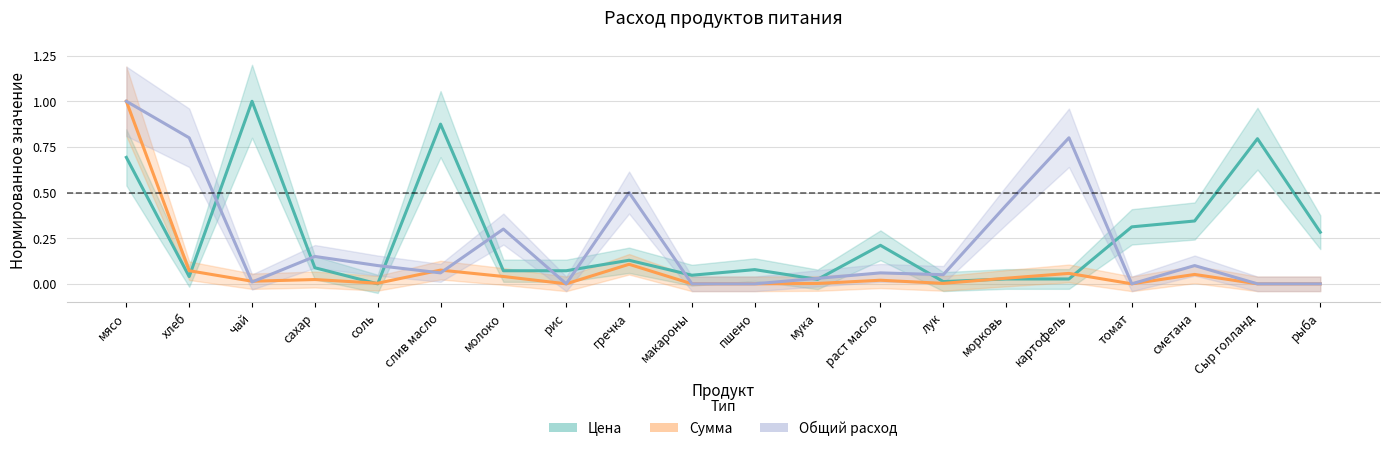

Between чай and томат, which is larger?

чай